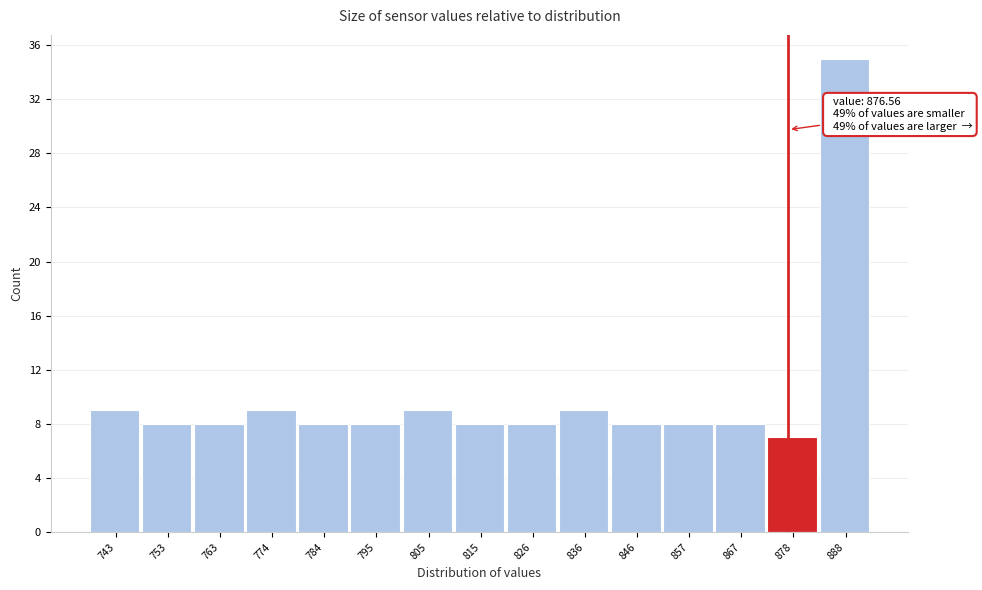

Which range on the x-axis has the tallest bar?

882 to 894